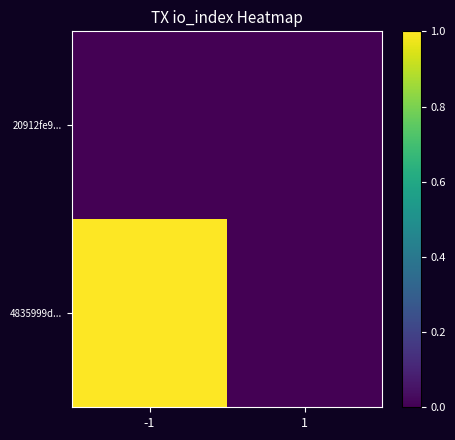

Which has a higher value, 1 or -1?

1